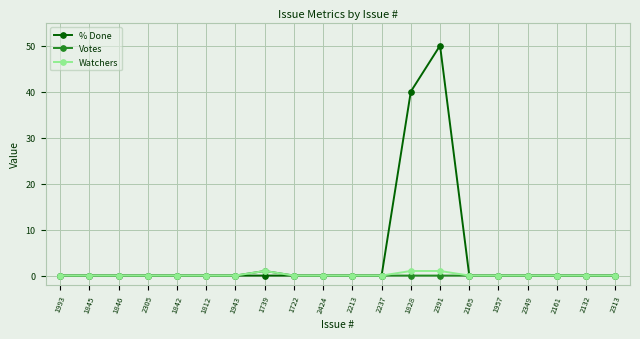

At which category does the chart reach its peak across all series?

2391